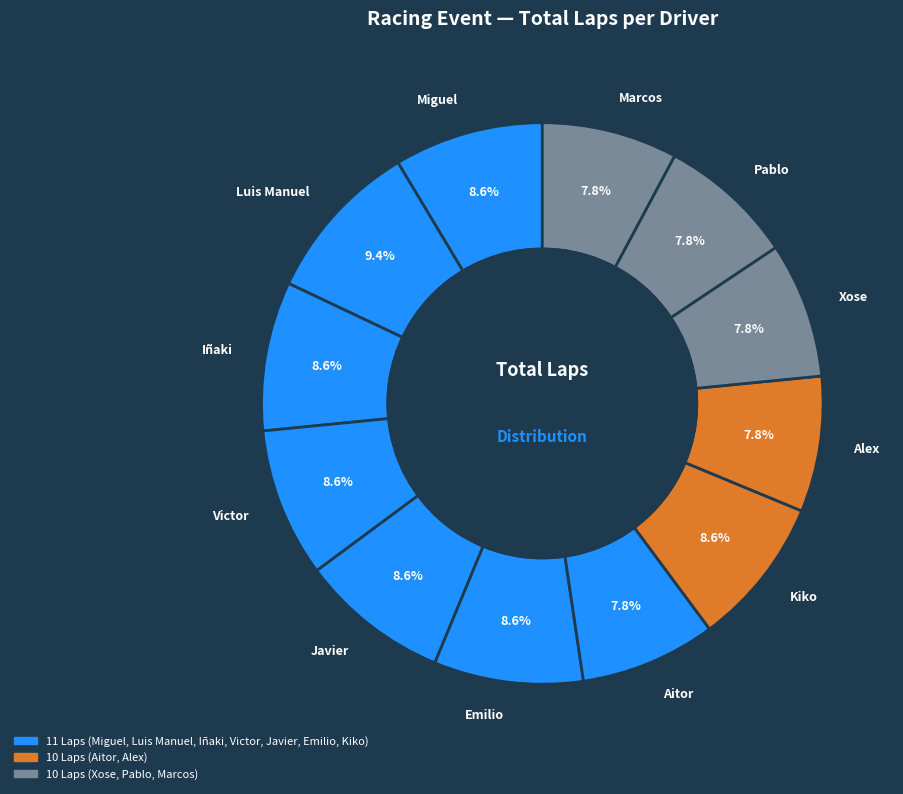

How many segments does this pie chart have?

12